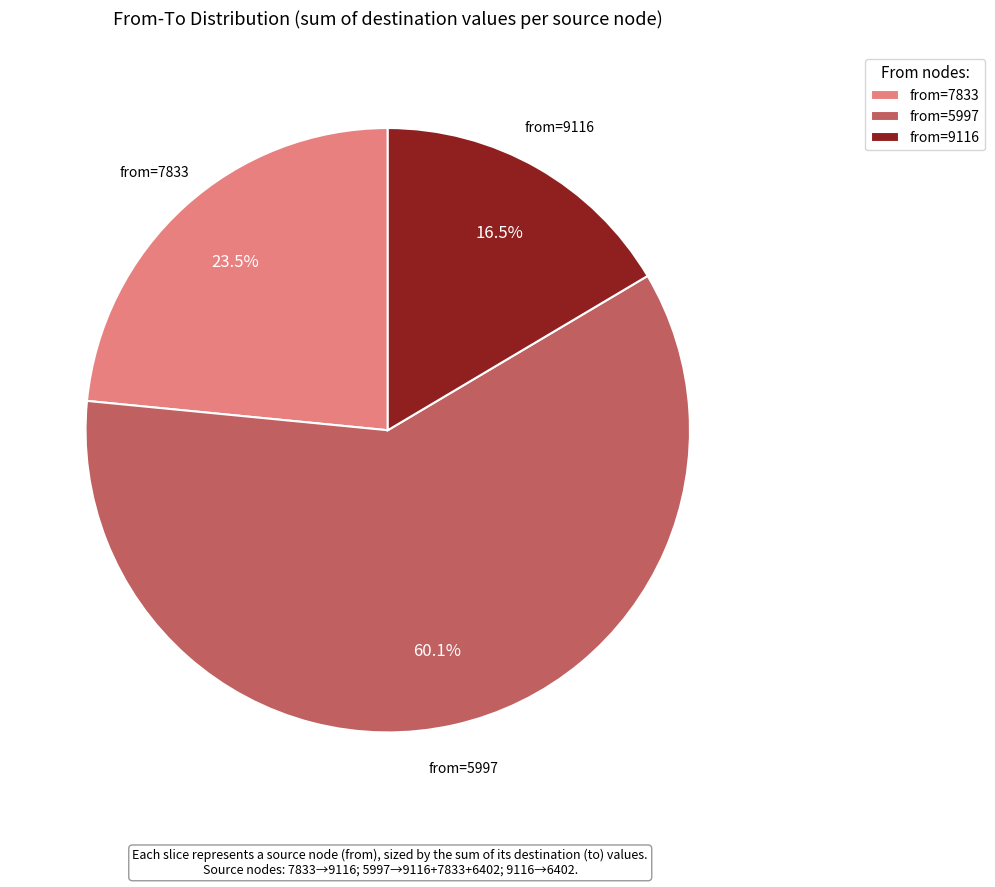

Do from=5997 and from=9116 together represent more than half of the pie?

Yes